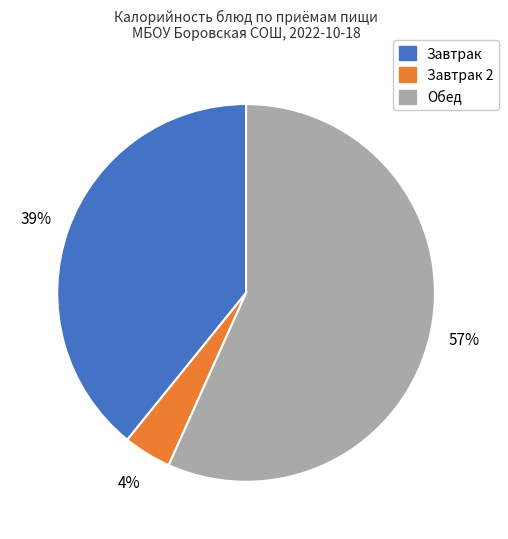

Does any single category account for the majority?

Yes